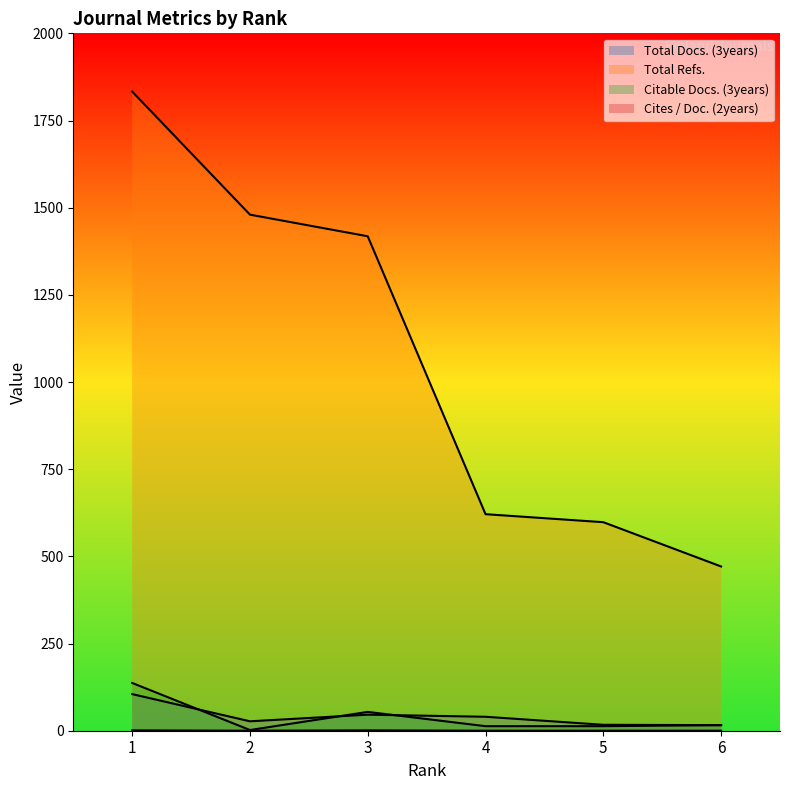

At which category does the chart reach its minimum across all series?

2